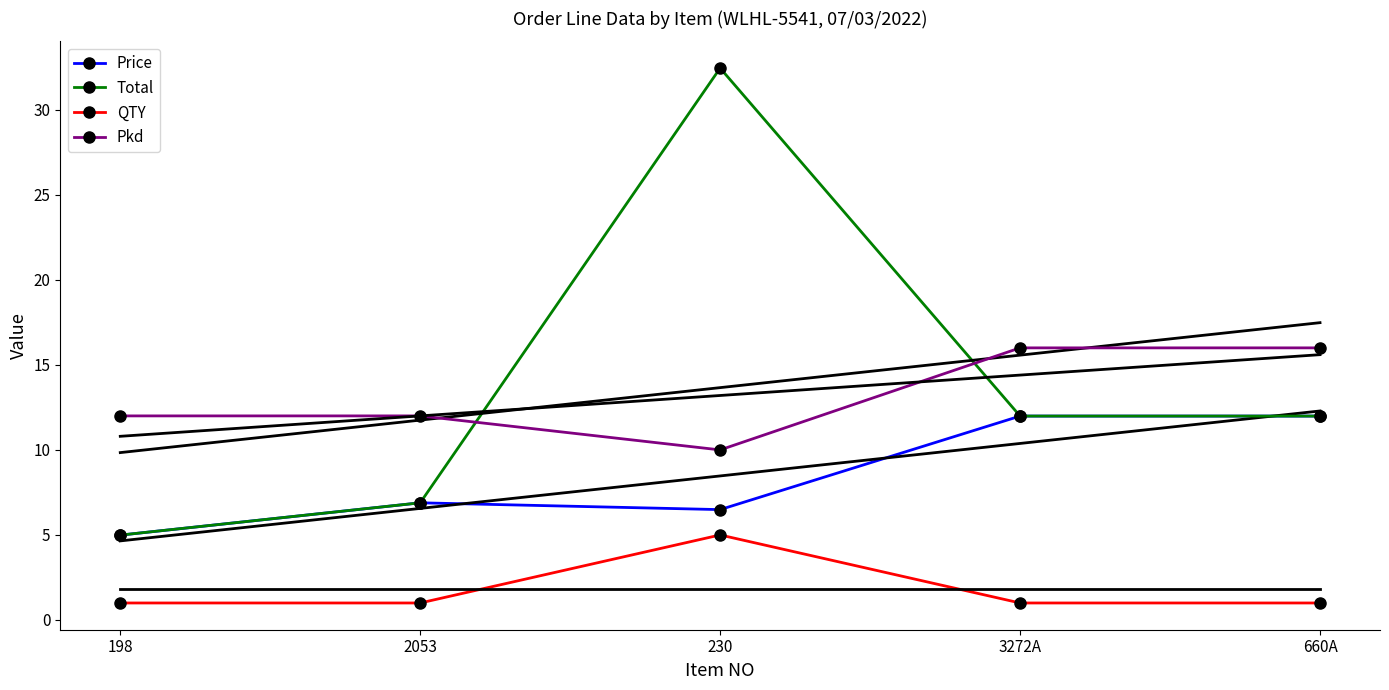

List the labels in order of Price value, largest first.

3272A, 660A, 2053, 230, 198